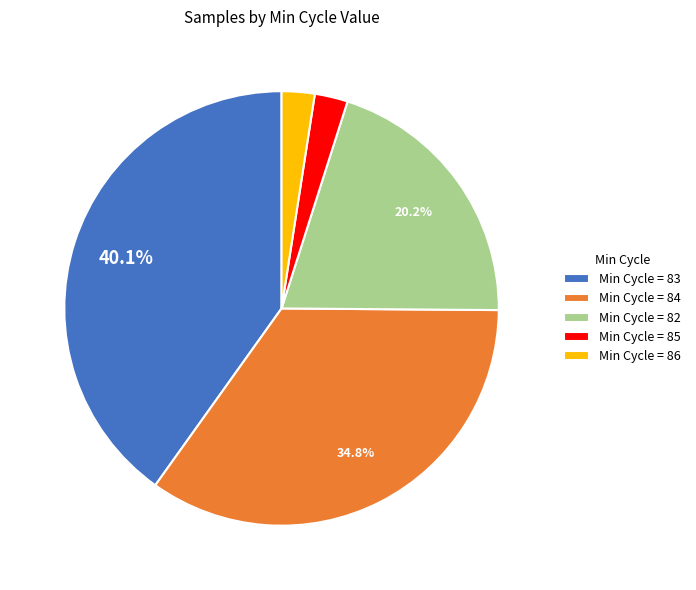

Does Min Cycle = 83 account for over 50% of the chart?

No